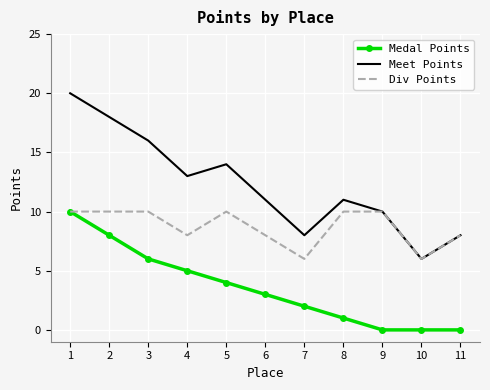

What are all the series names shown in the legend?

Medal Points, Meet Points, Div Points